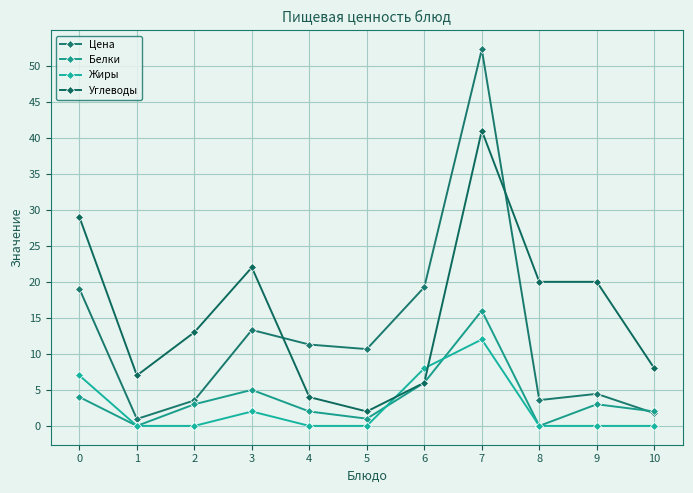

What is the difference between the Цена values at 6 and 0?

0.2